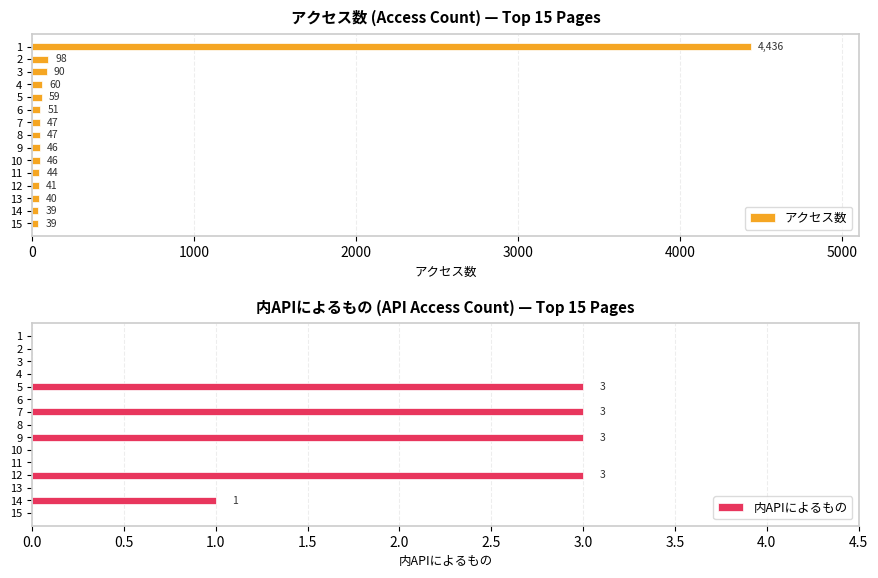

What are all the series names shown in the legend?

アクセス数, 内APIによるもの